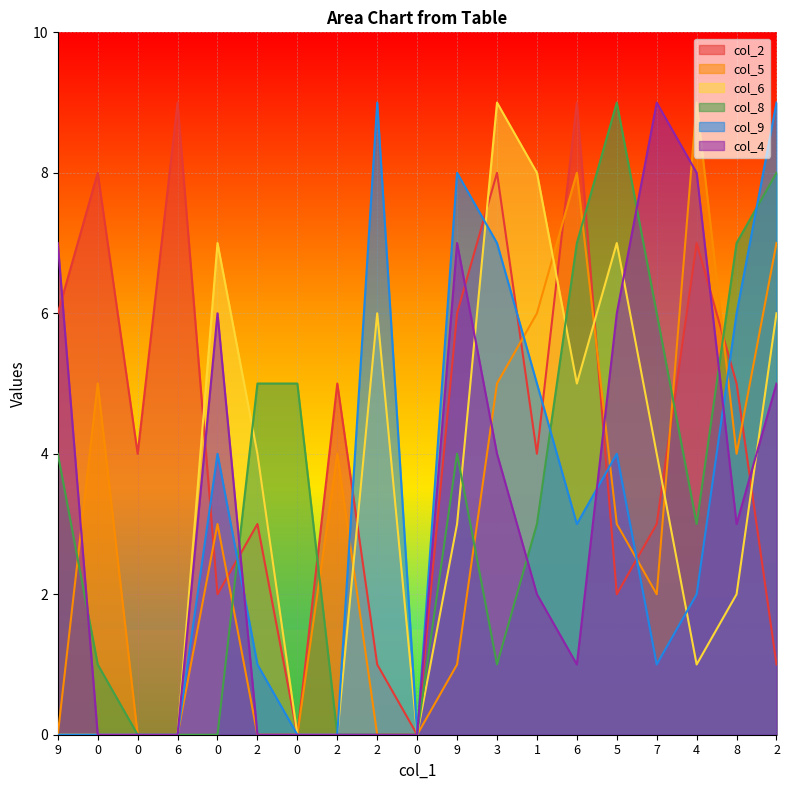

What is the sum of the col_2 values at 2 and 8?

10